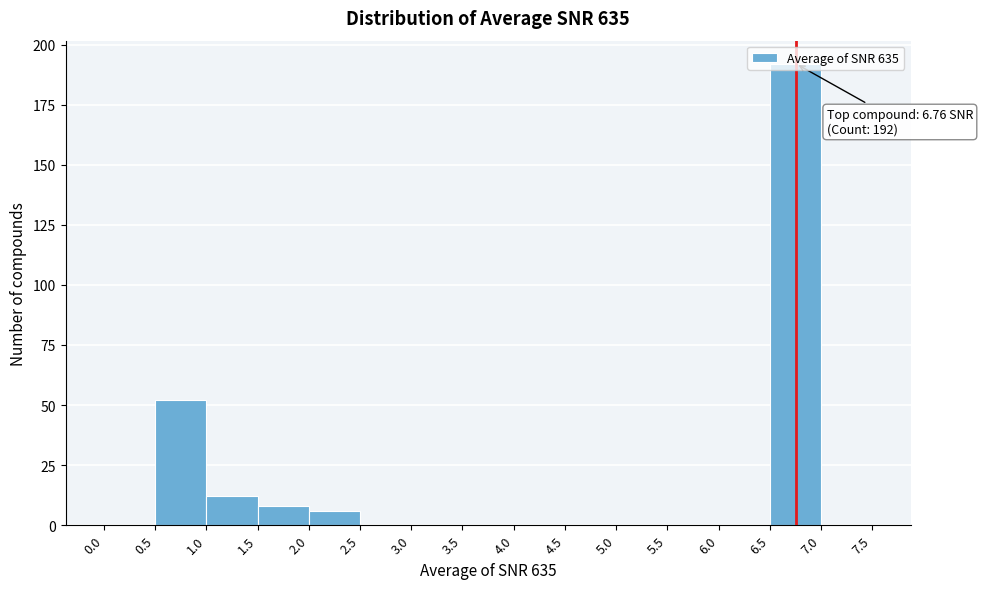

Over which range of the x-axis is the bar tallest?

6.5 to 7.0